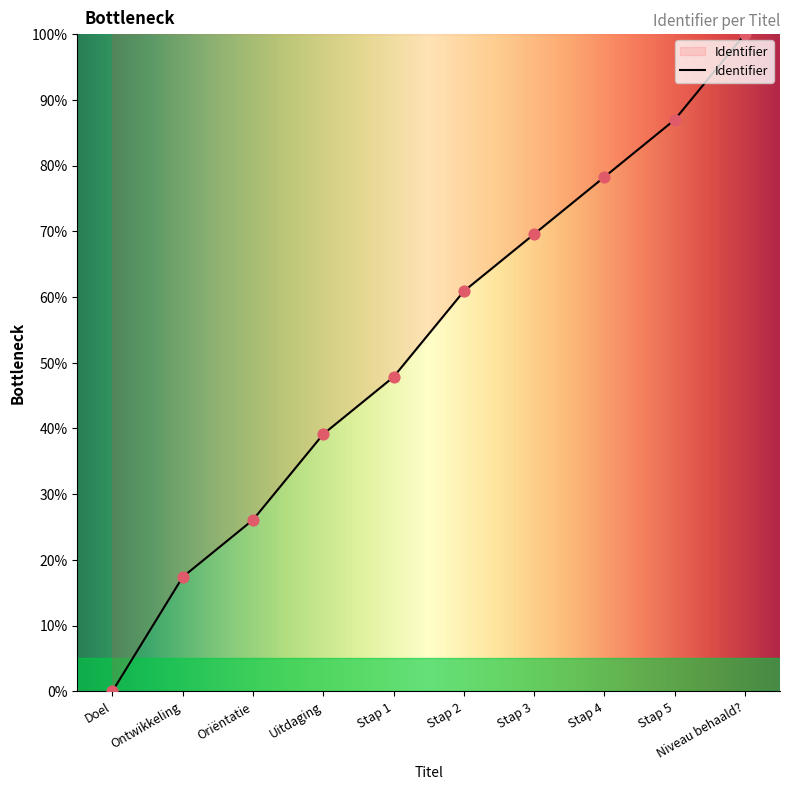

What is the ratio of the value at Stap 2 to the value at Niveau behaald??

0.6